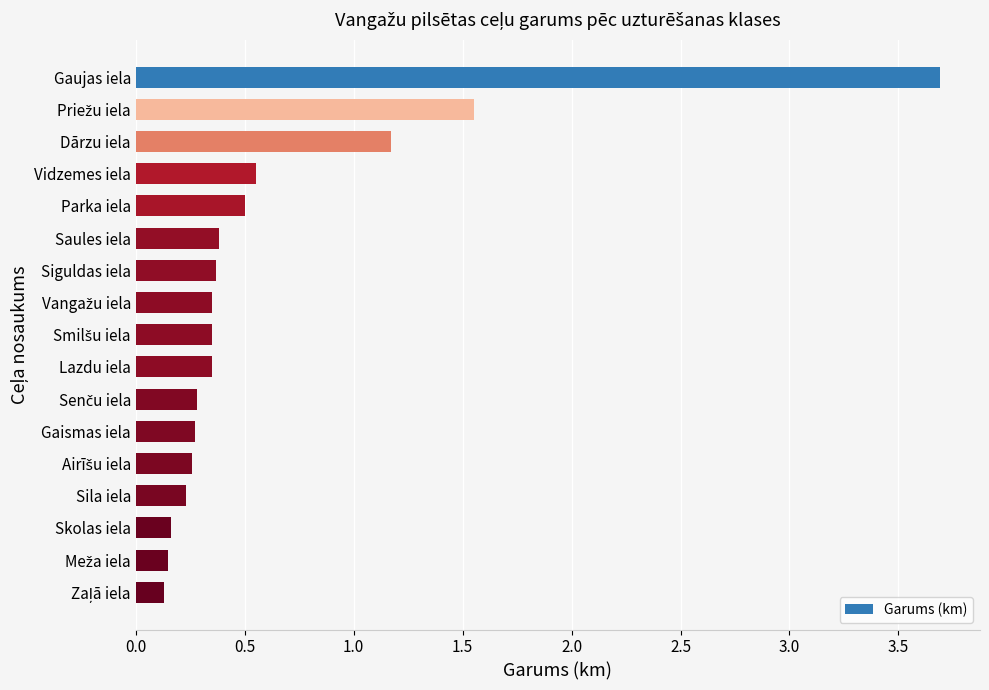

What is the greatest value displayed?

3.7